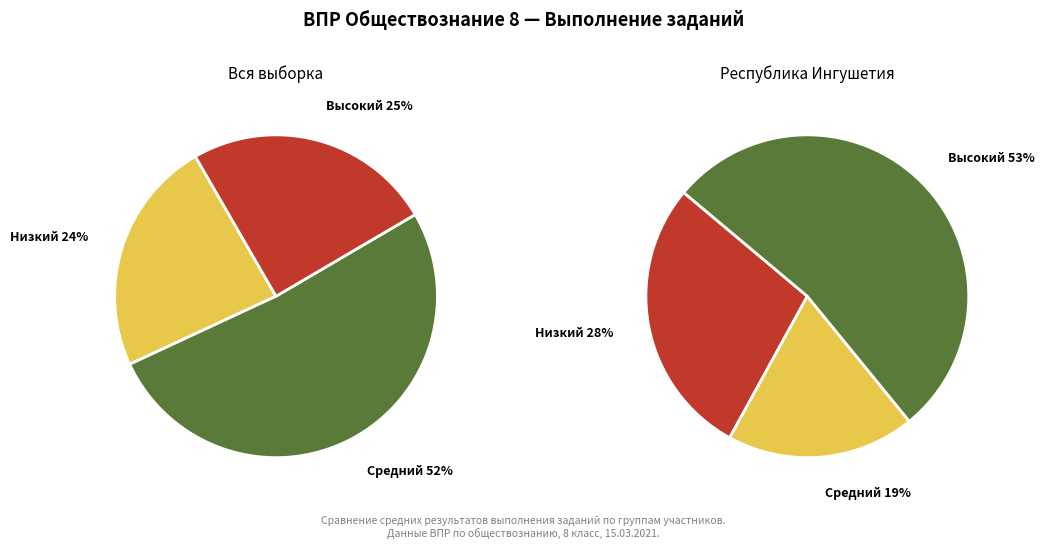

Is it true that 8 is 18% of the pie?

False